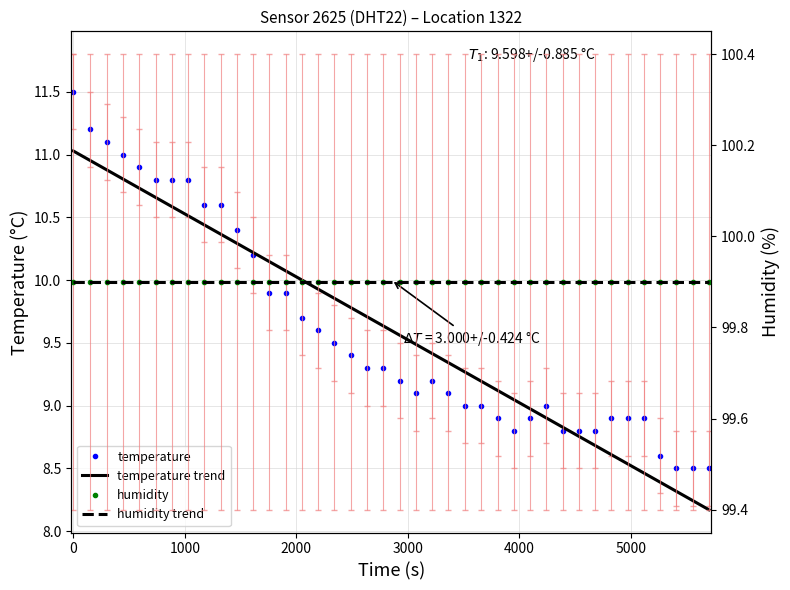

What is the highest value of the temperature series?

11.5